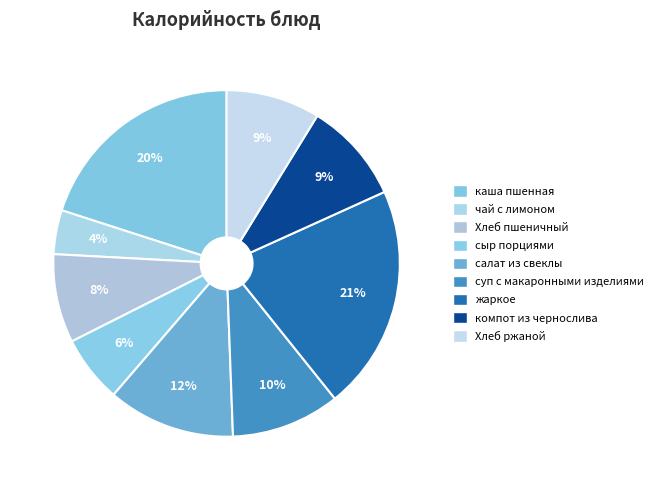

Which category has the biggest portion of the pie?

жаркое